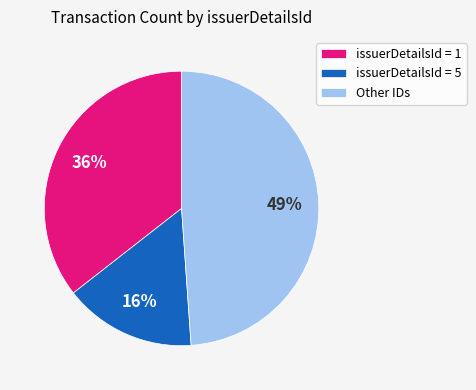

Is it true that Other IDs is 43% of the pie?

False